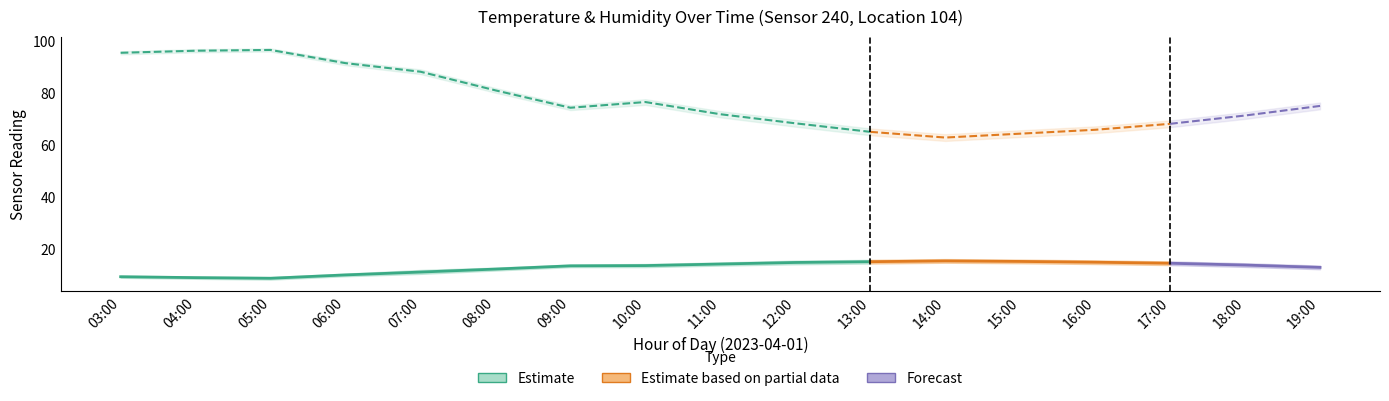

What is the sum of all humidity values?

1315.7